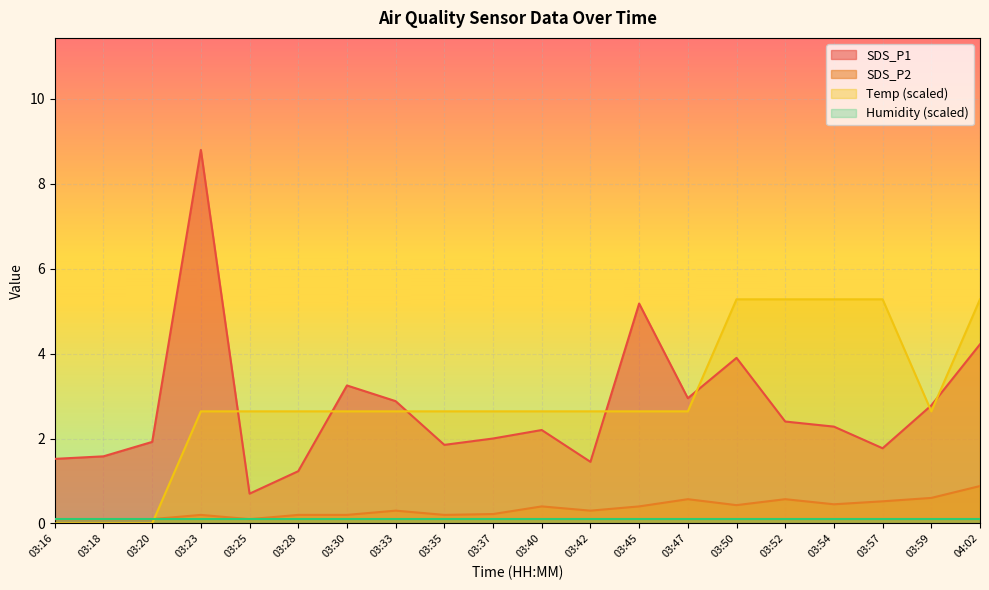

What is the label of the 16th point from the left?

03:52